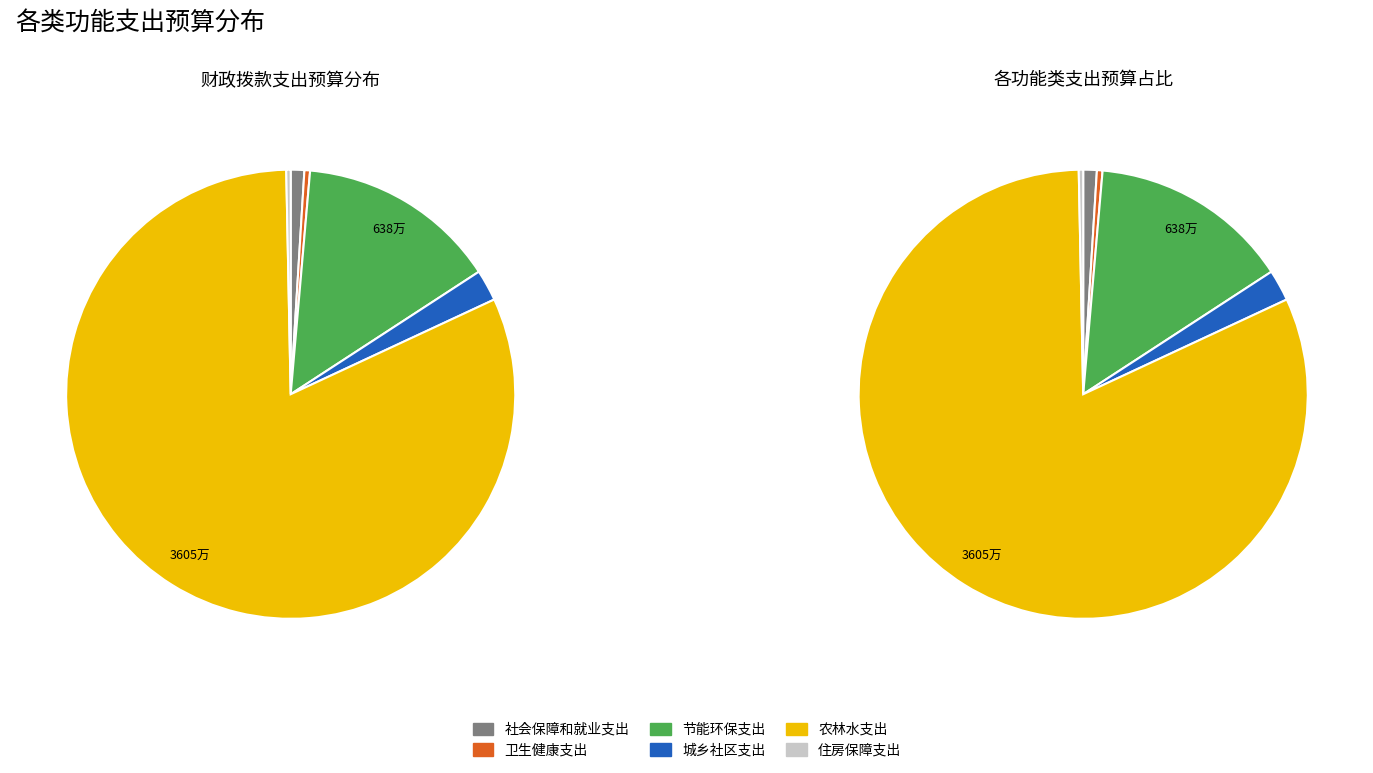

What is the total percentage of 农林水支出 and 社会保障和就业支出?

82.6%